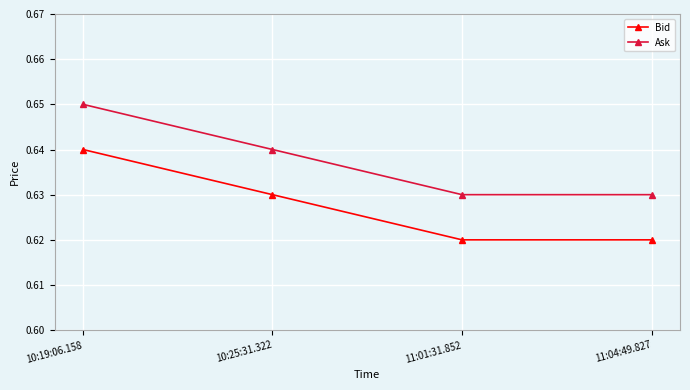

At how many categories does at least one series exceed 0?

4